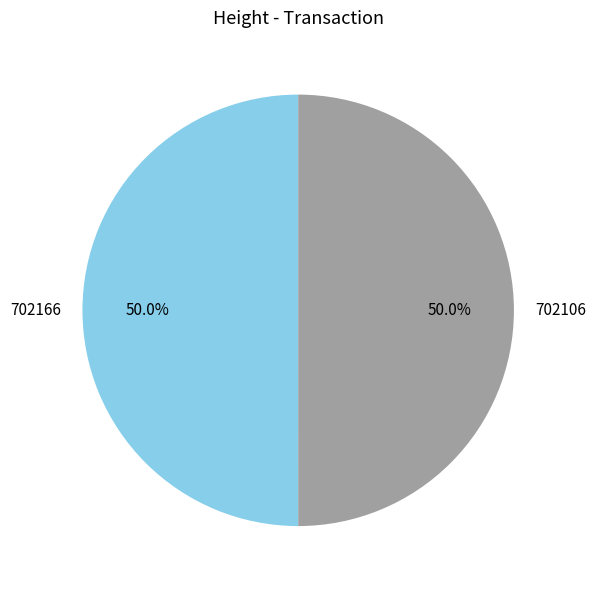

How much of the chart is everything except 702166?

50.0%